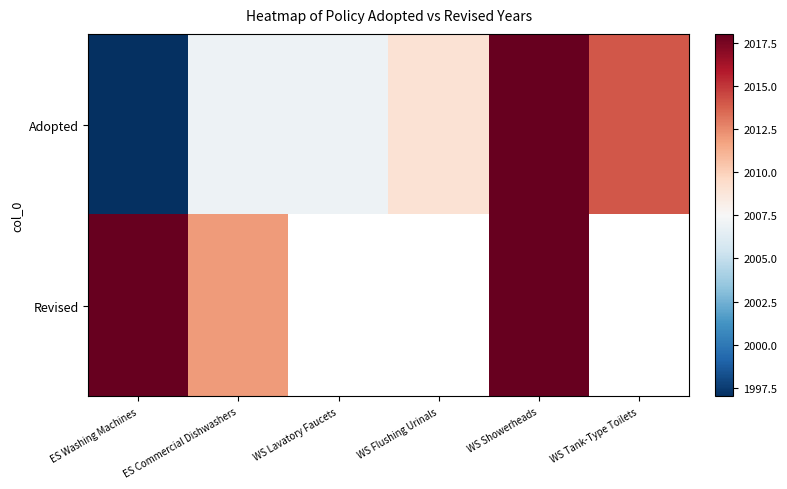

How many data points in Adopted are above 2009?

2